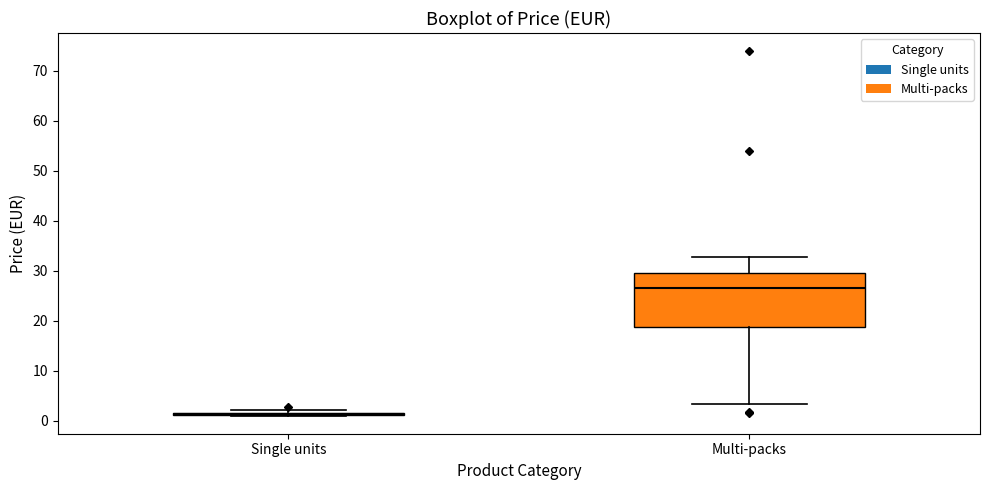

Which box is the tallest, from its lower edge to its upper edge?

Multi-packs